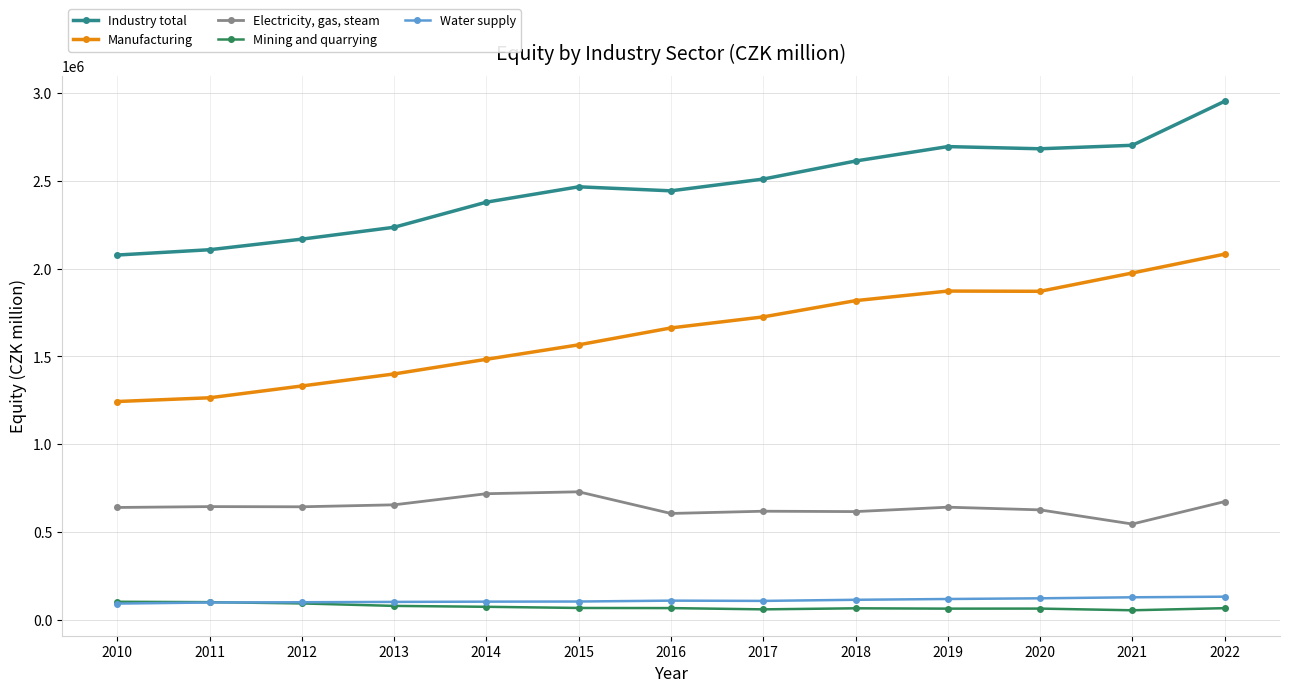

Is it true that Industry total equals 4319351 at 2018?

False